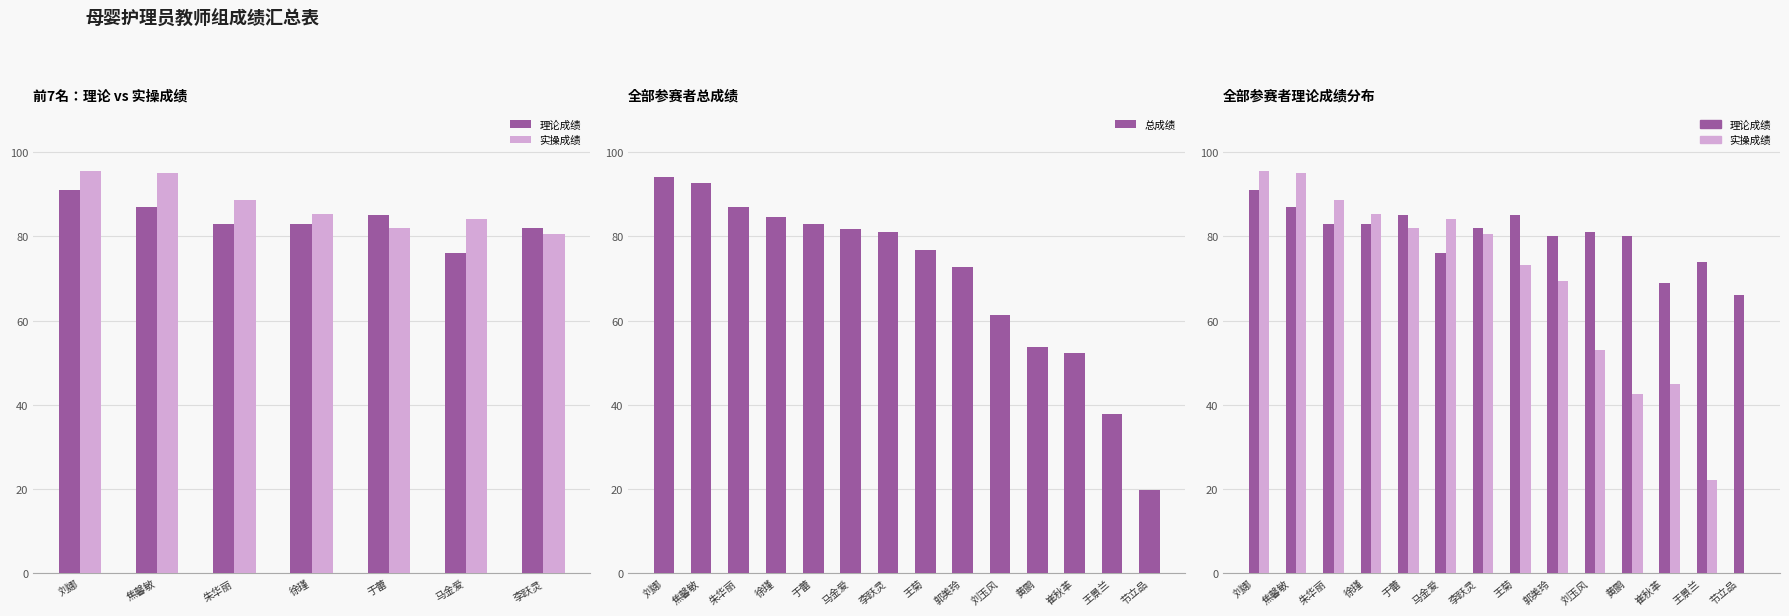

At how many categories does at least one series exceed 13?

14